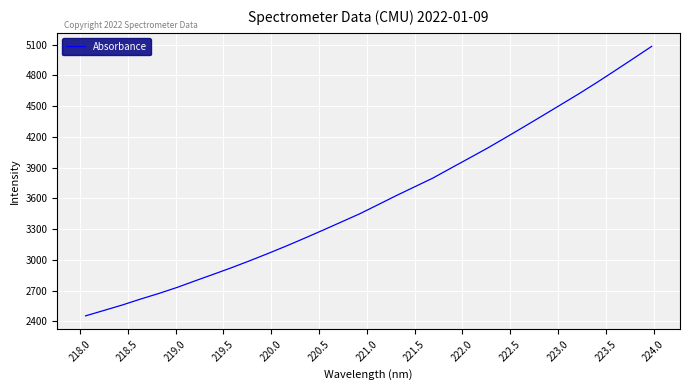

What is the minimum value shown in the chart?

2454.7